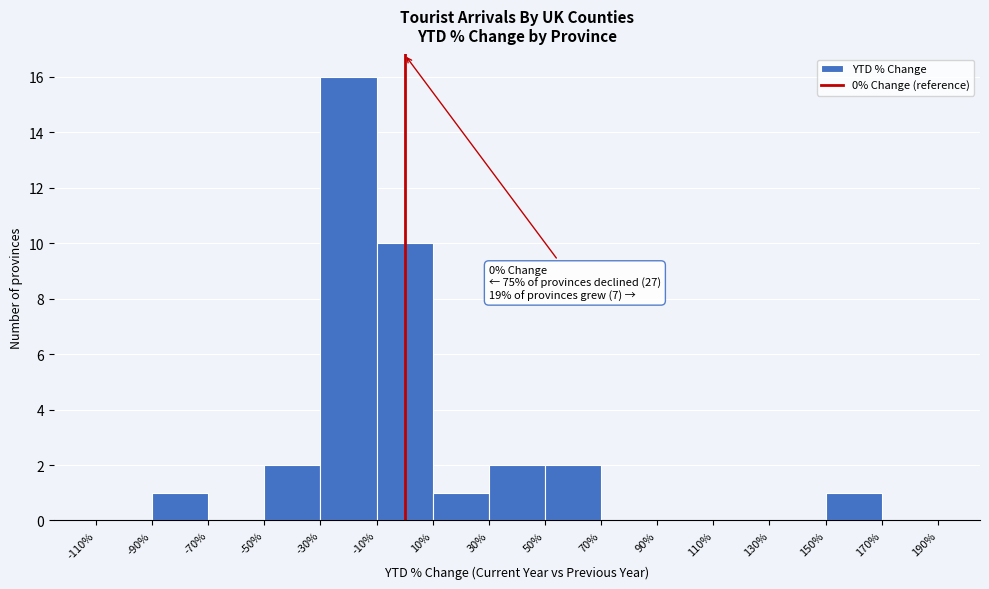

Over which range of the x-axis is the bar tallest?

-30% to -10%